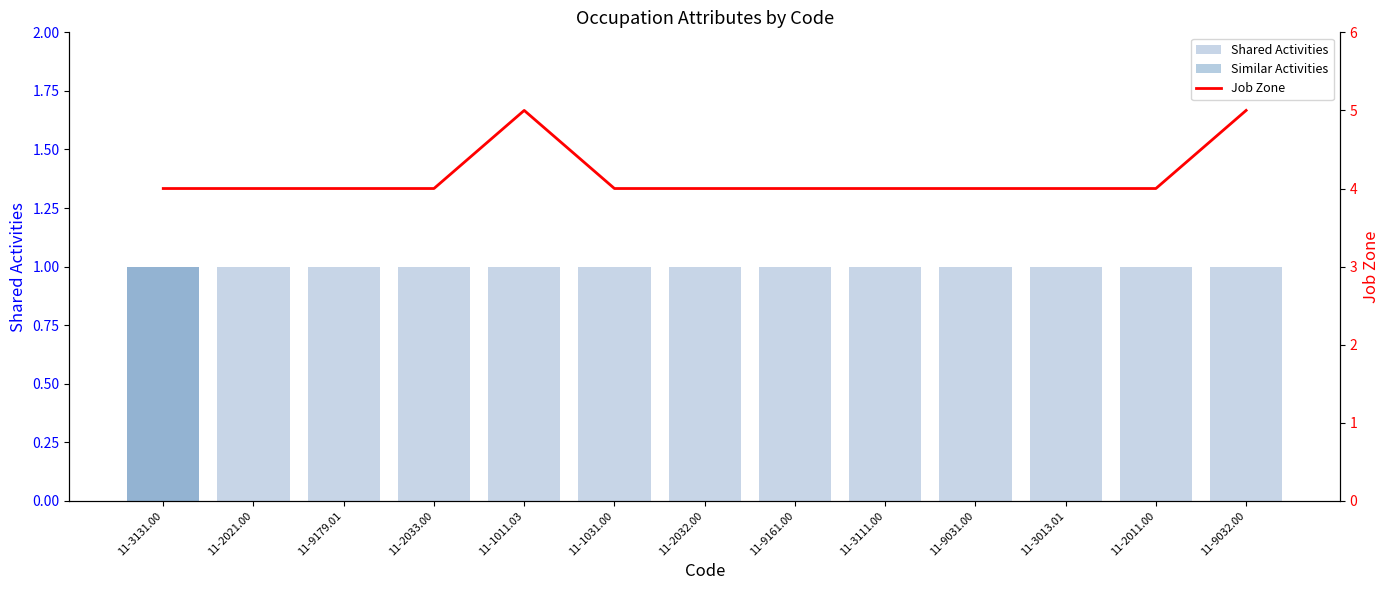

Reading right to left, what are all the values shown in this chart?

Shared Activities: 1	1	1	1	1	1	1	1	1	1	1	1	1
Similar Activities: 0	0	0	0	0	0	0	0	0	0	0	0	1
Job Zone: 5	4	4	4	4	4	4	4	5	4	4	4	4